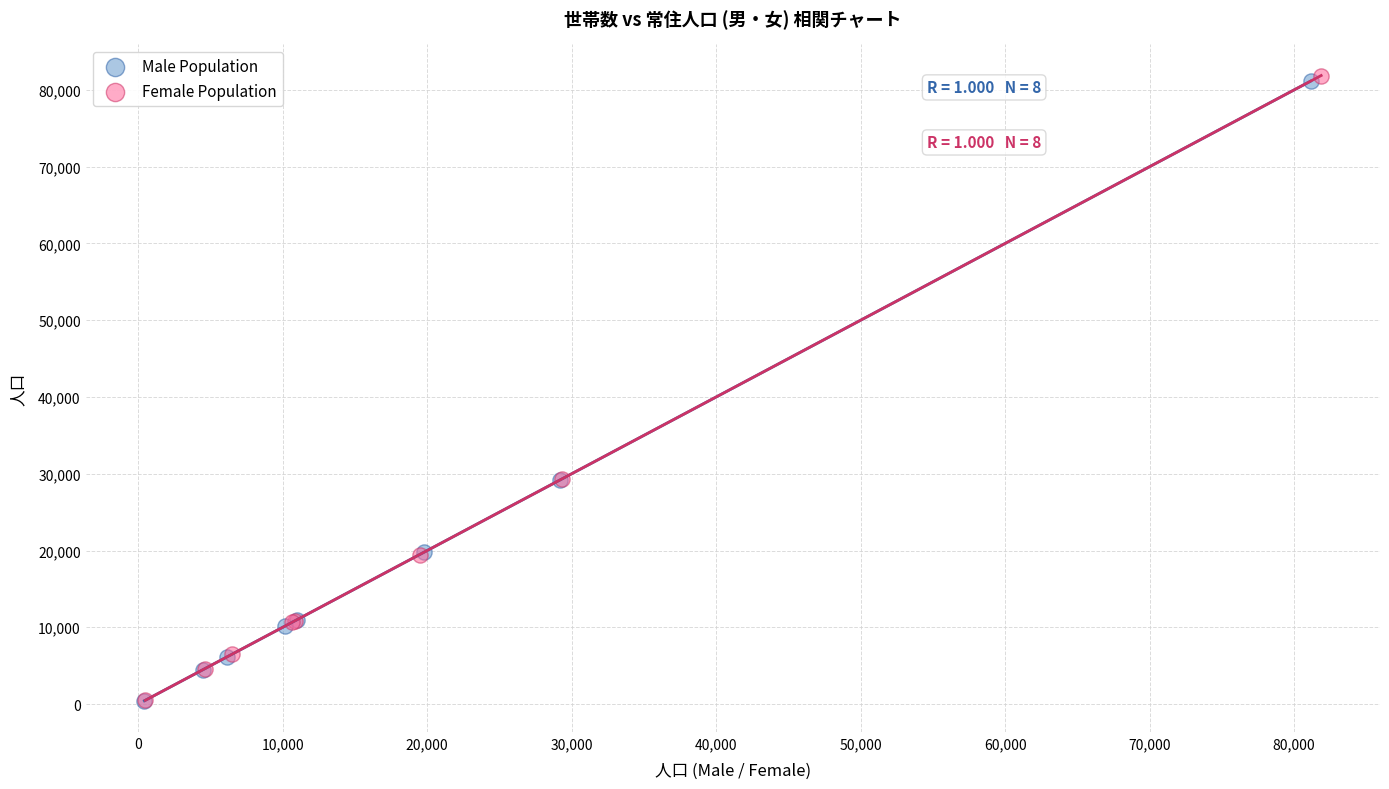

What are all the series names shown in the legend?

Male Population, Female Population